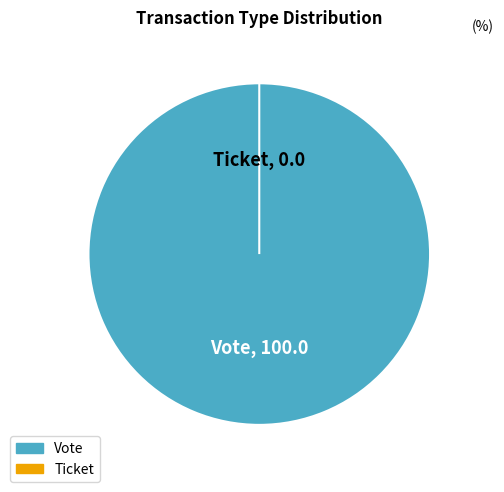

Which slice is the smallest?

Ticket